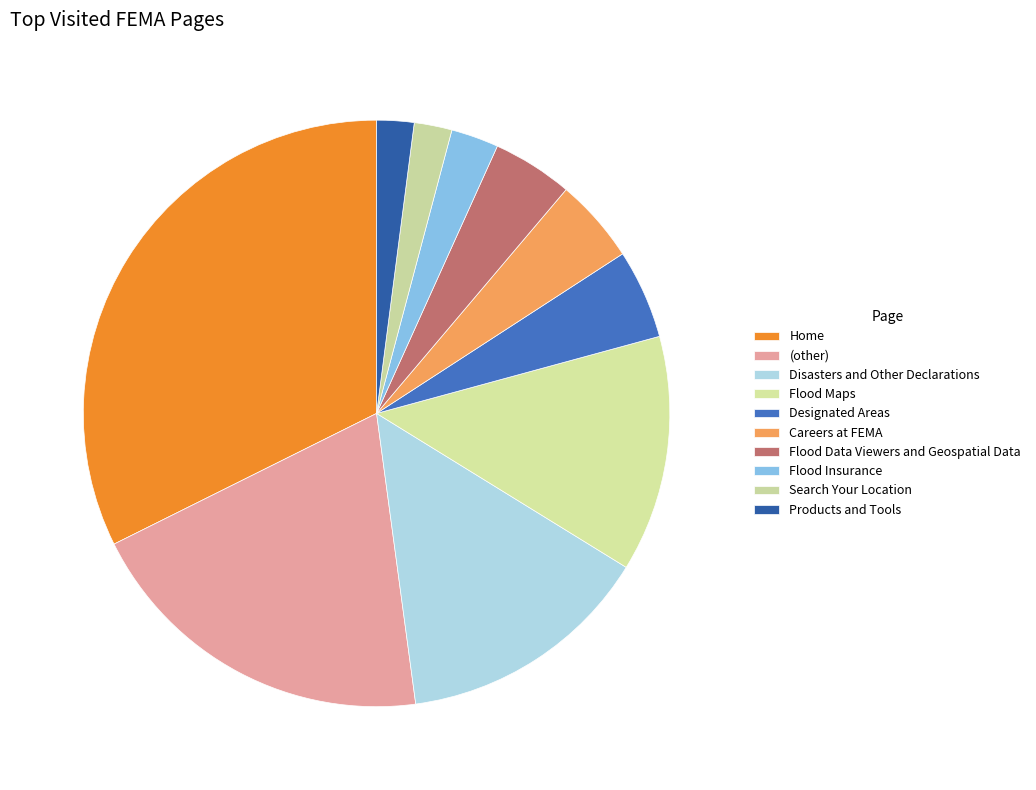

True or false: Flood Maps accounts for 24% of the total.

False